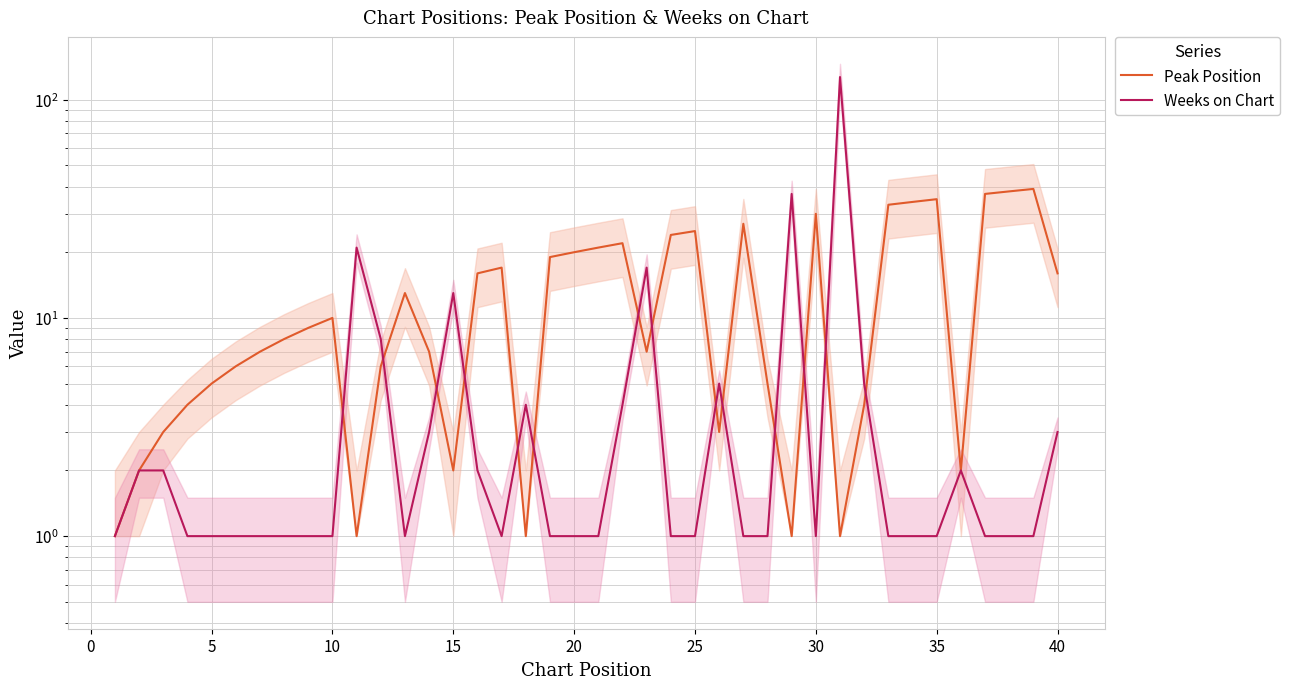

Does the chart display data point markers on the line(s)?

No